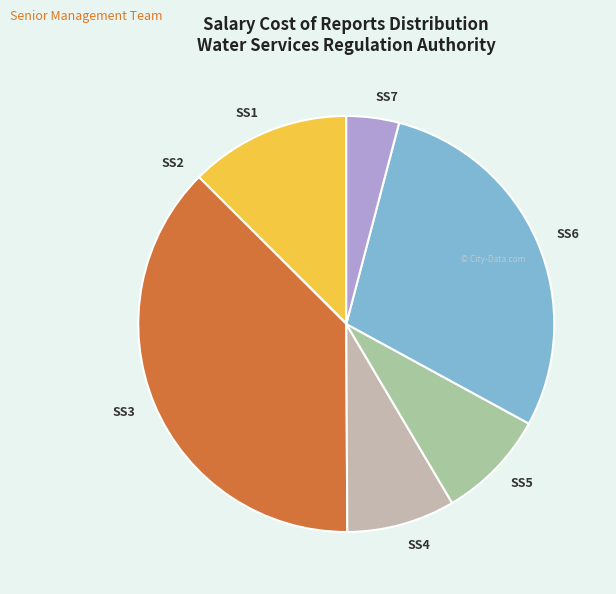

What is the ratio of the value at SS7 to the value at SS4?

0.5